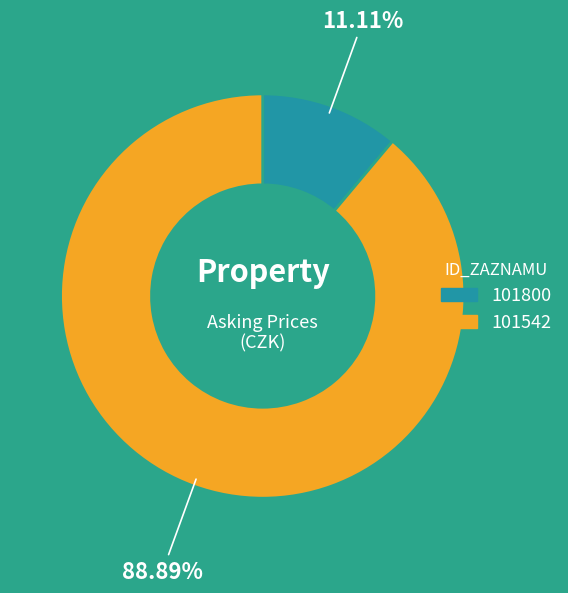

What percentage is the 101542 slice, to the nearest percent?

89%